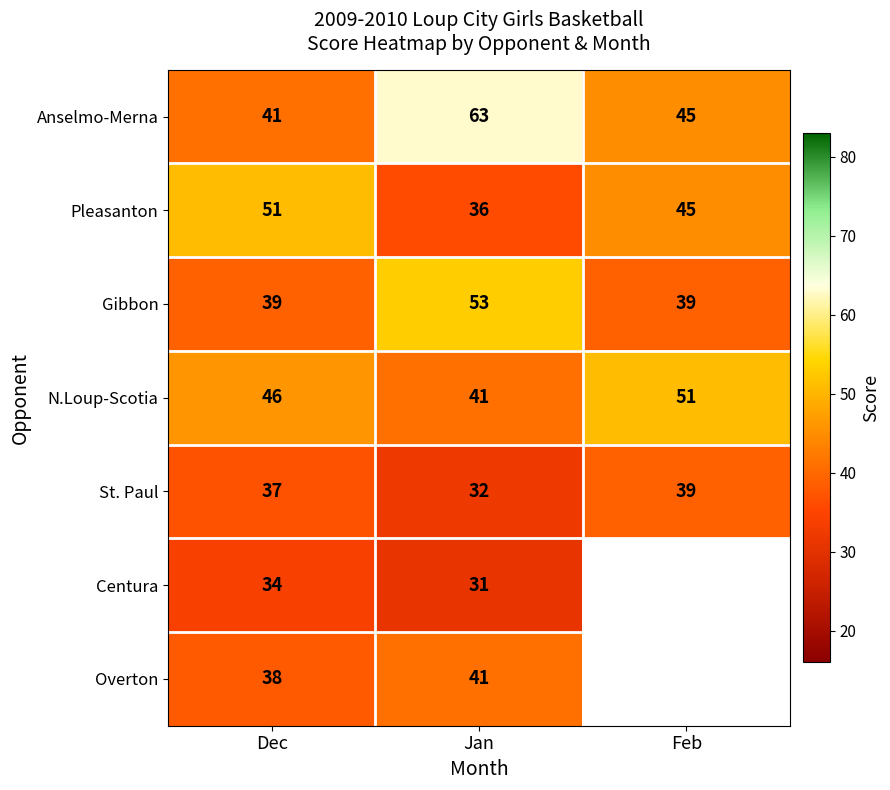

At how many categories does at least one series exceed 40?

3